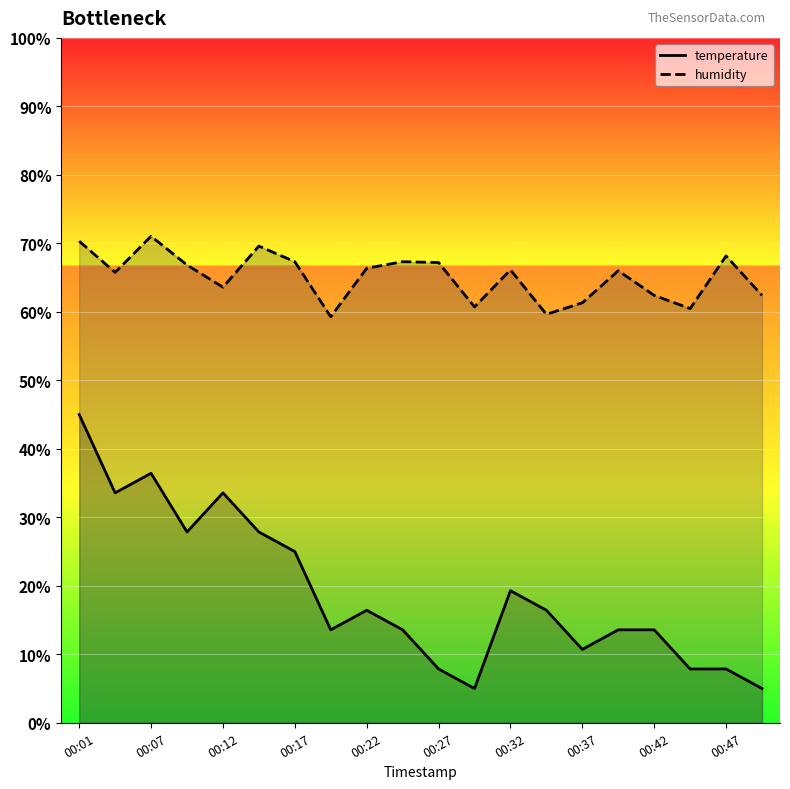

Reading left to right, what are all the values shown in this chart?

temperature: 45.0	33.6	36.4	27.9	33.6	27.9	25.0	13.6	16.4	13.6	7.9	5.0	19.3	16.4	10.7	13.6	13.6	7.9	7.9	5.0
humidity: 70.3	65.8	71.0	66.8	63.6	69.6	67.3	59.3	66.4	67.3	67.2	60.7	66.1	59.6	61.3	66.0	62.4	60.5	68.2	62.4